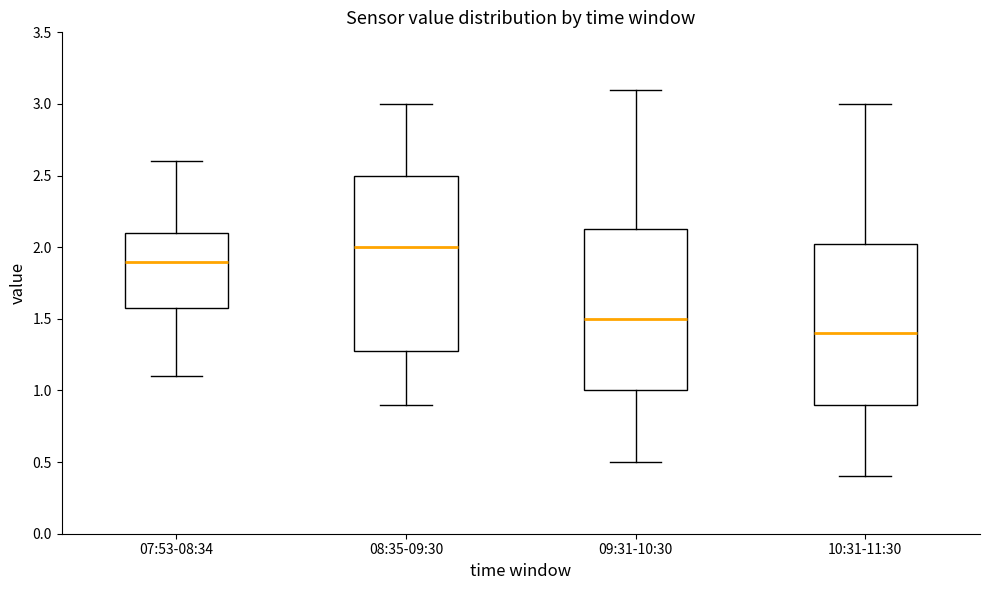

Which box's median line is the highest?

08:35-09:30